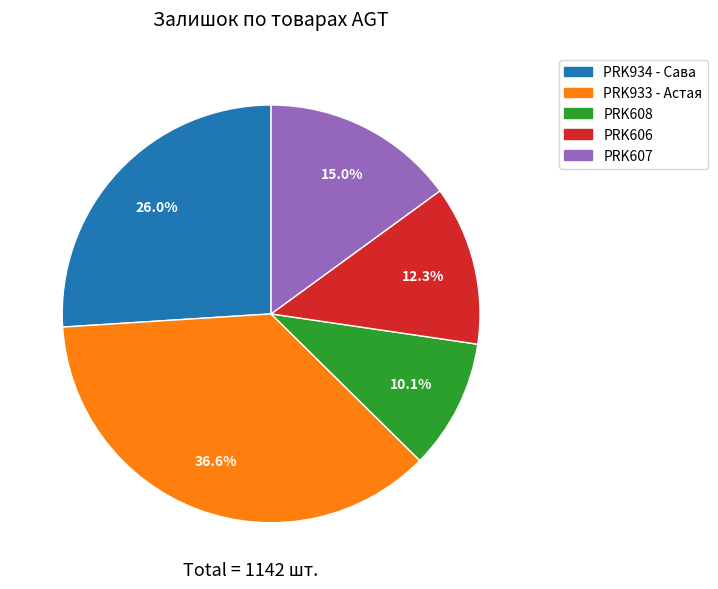

Is there a majority slice in this chart?

No